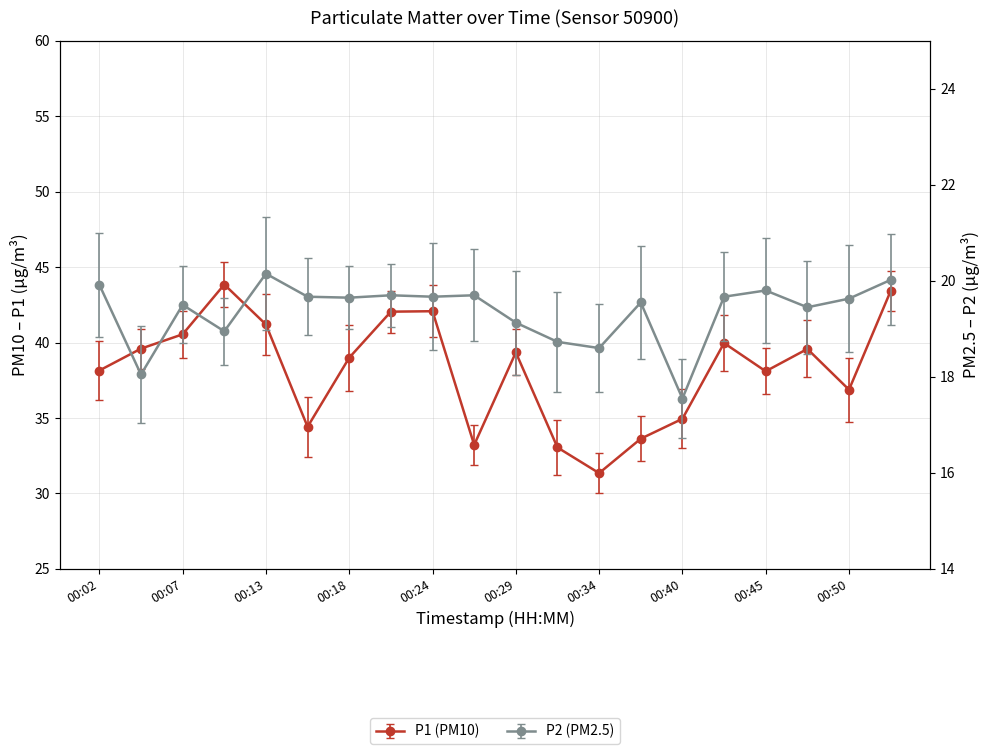

True or false: P1 and P2 intersect in this chart.

False